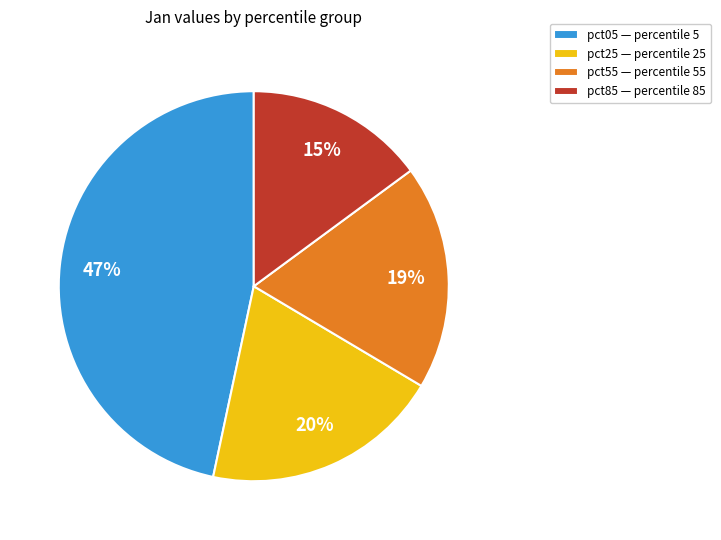

The pct05 — percentile 5 slice represents 32% of the pie. True or false?

False